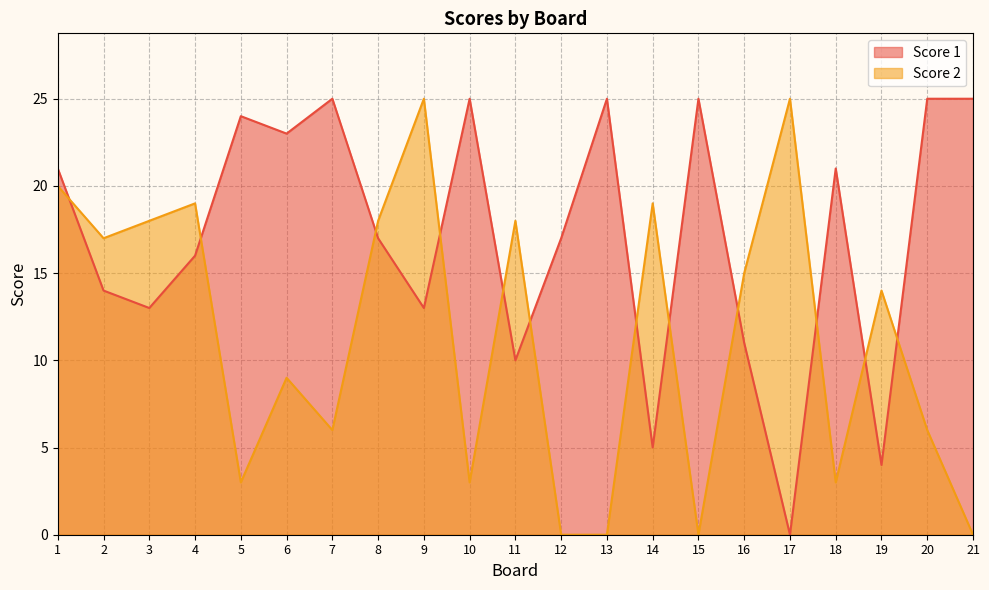

Does the chart display data point markers on the line(s)?

No